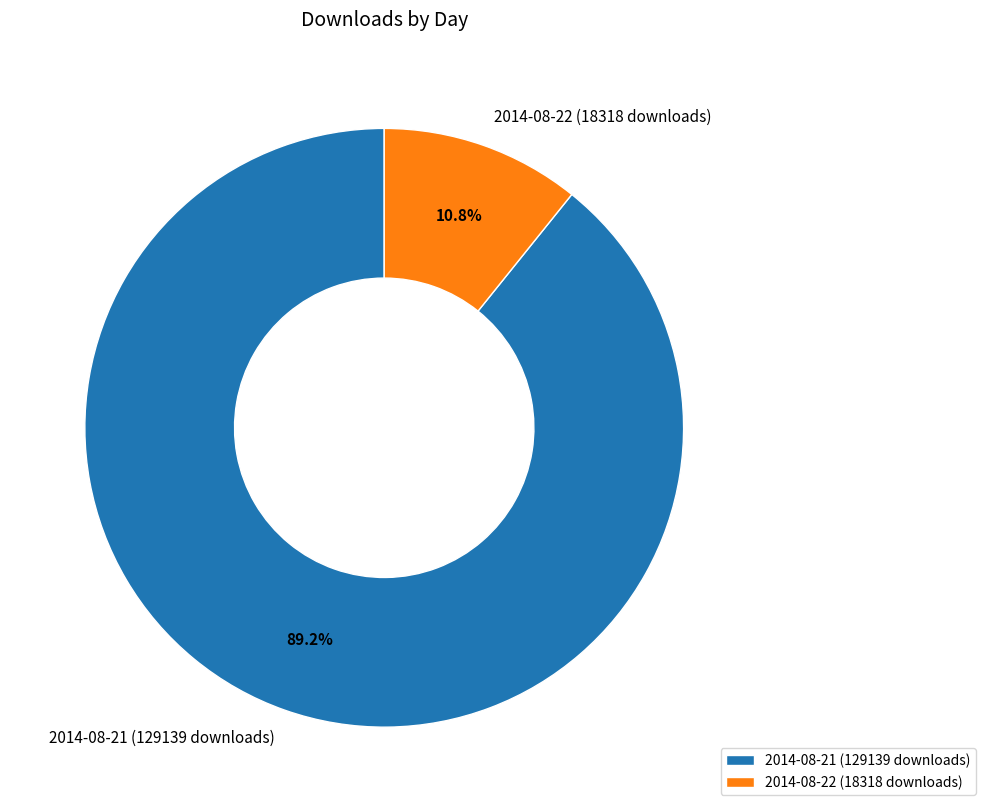

How many slices are in this pie chart?

2